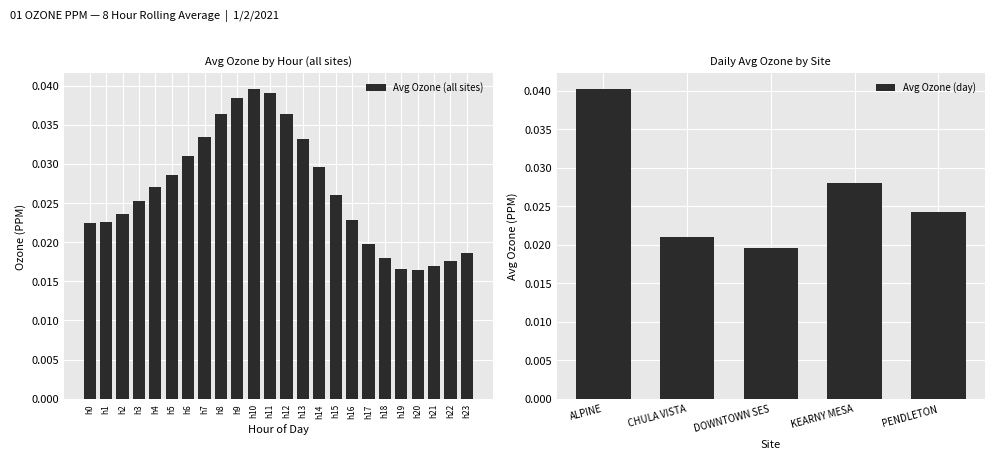

How many Avg Ozone (all sites) values are between 0 and 1?

24